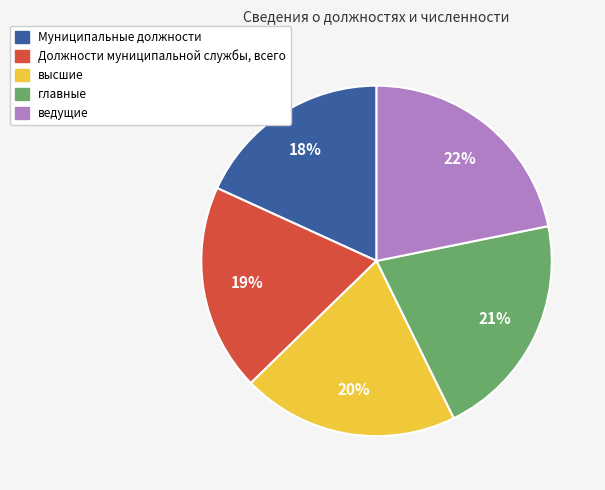

Between Муниципальные должности and Должности муниципальной службы, всего, which is larger?

Должности муниципальной службы, всего